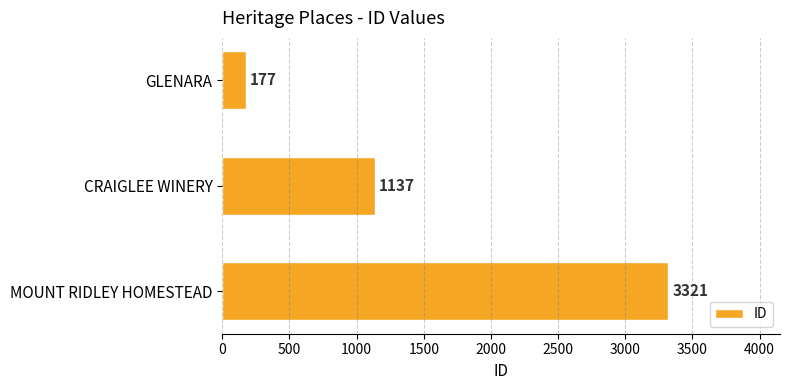

Reading top to bottom, what are all the values shown in this chart?

GLENARA=177	CRAIGLEE WINERY=1137	MOUNT RIDLEY HOMESTEAD=3321